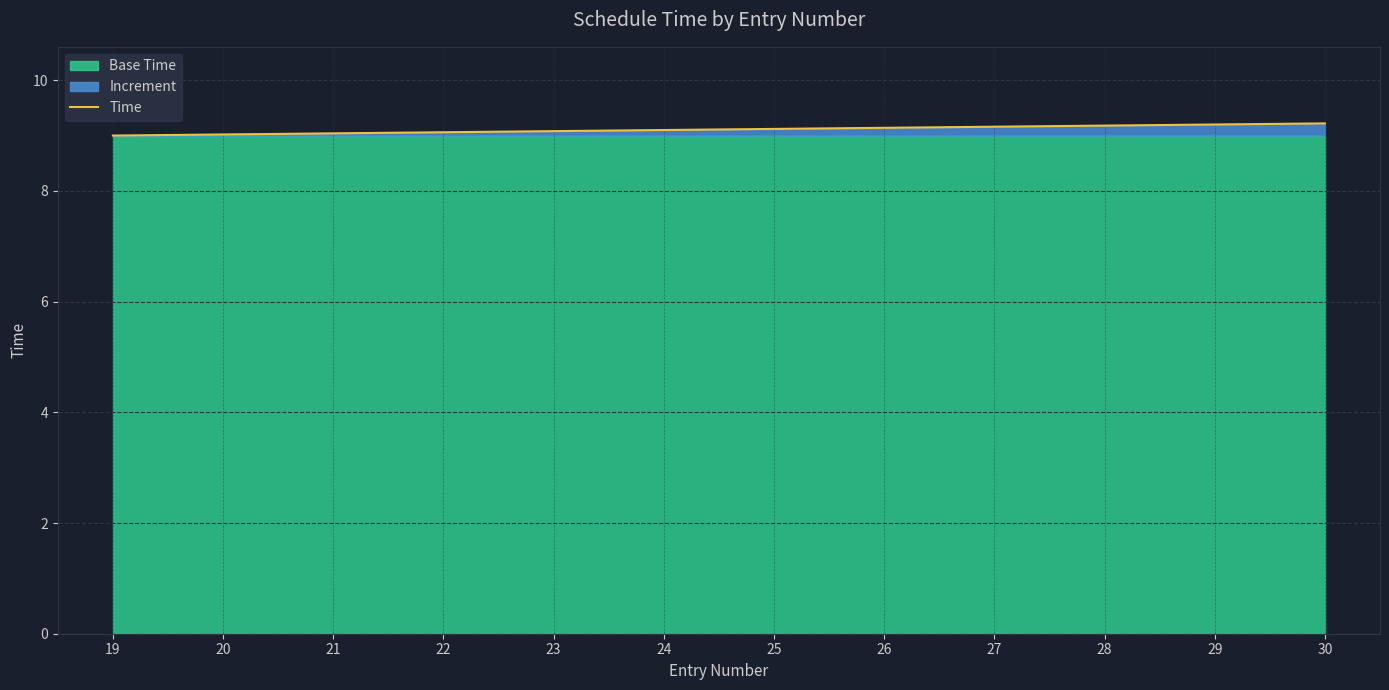

What is the difference between the maximum and minimum values?

0.2